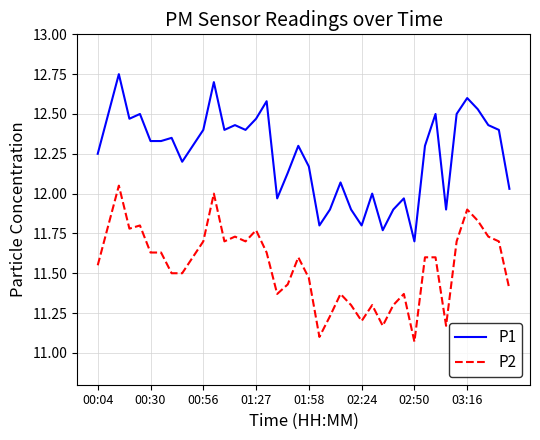

Rank the series by their maximum value, from lowest to highest.

P2, P1